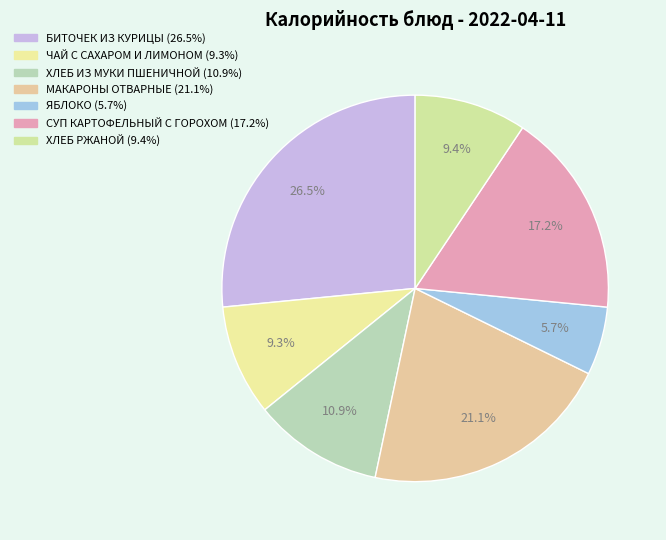

To the nearest percent, what portion does ЧАЙ С САХАРОМ И ЛИМОНОМ represent?

9%